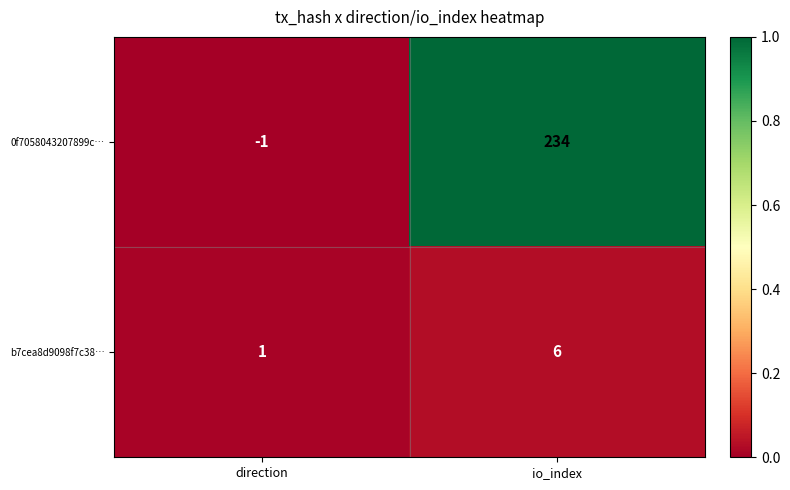

How many data points in 0f7058043207899c… are less than 234?

1